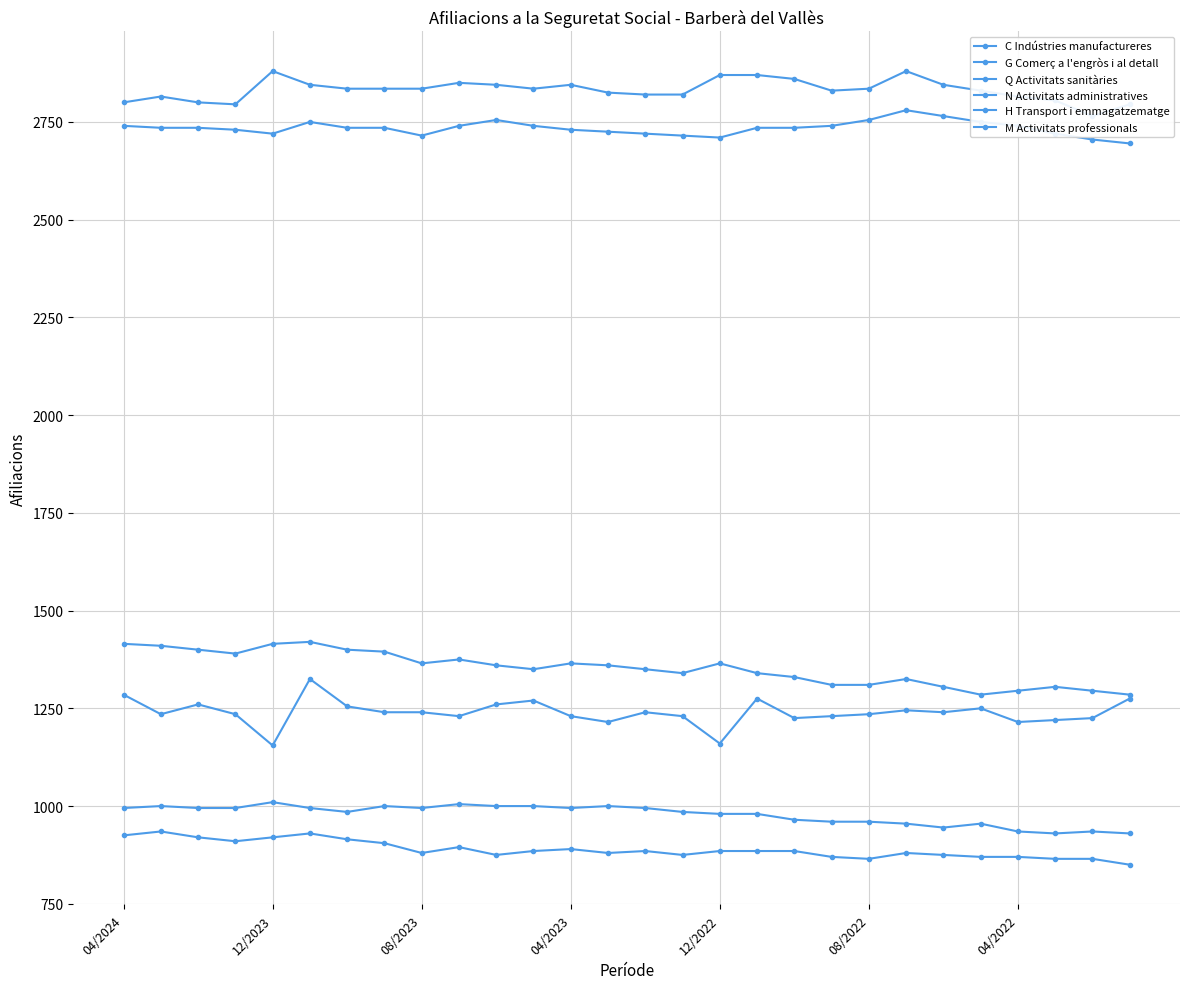

What are all the series names shown in the legend?

C Indústries manufactureres, G Comerç a l'engròs i al detall, Q Activitats sanitàries, N Activitats administratives, H Transport i emmagatzematge, M Activitats professionals